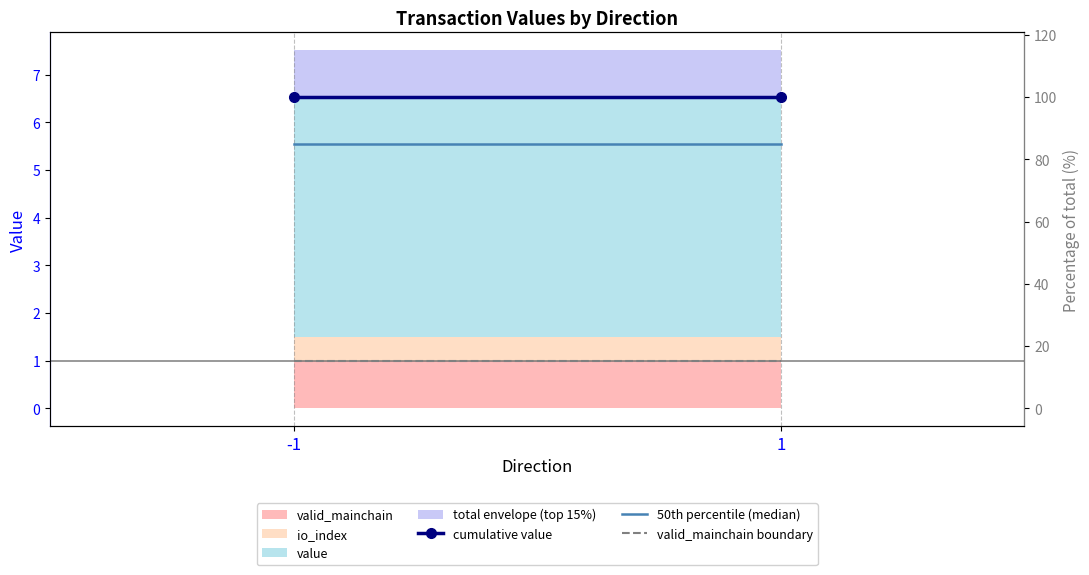

The value of valid_mainchain boundary at -1 is 1.0. True or false?

True